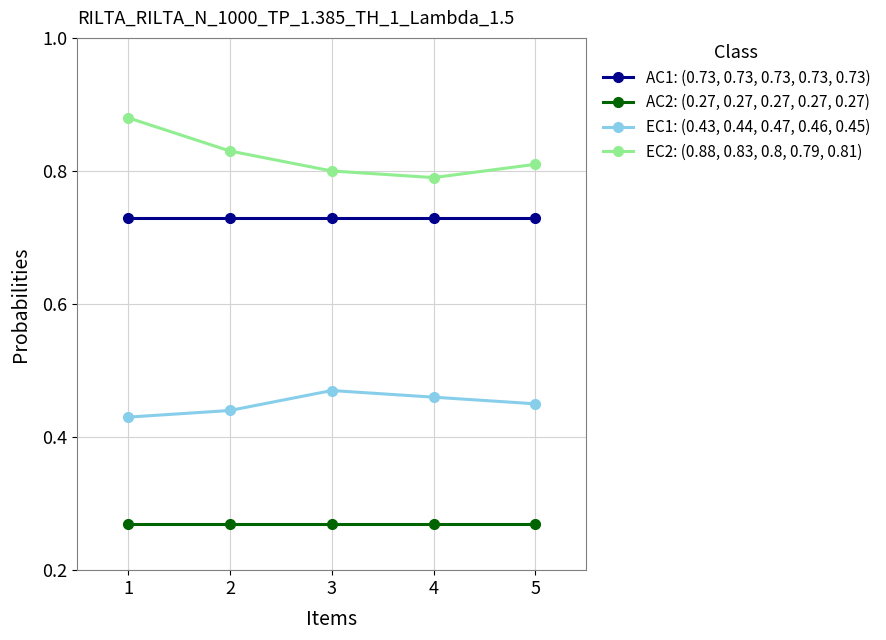

Which series has the largest total across all categories?

EC2: (0.88, 0.83, 0.8, 0.79, 0.81)